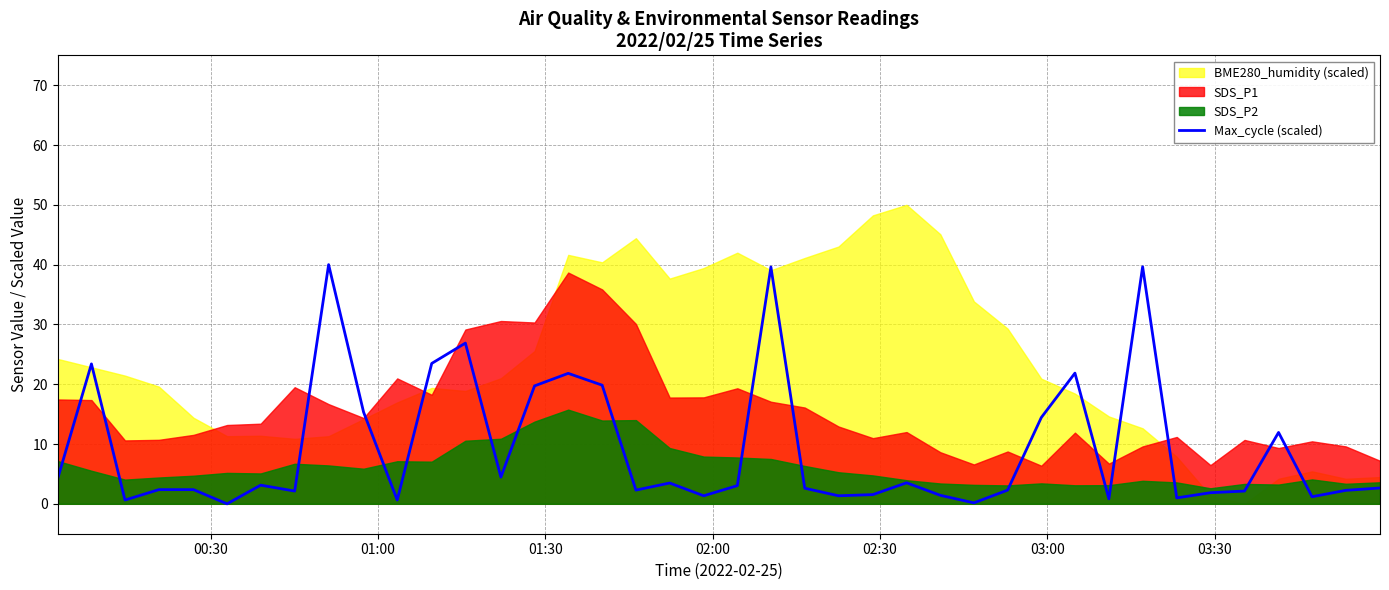

What is the highest value of the Max_cycle (scaled) series?

40.0